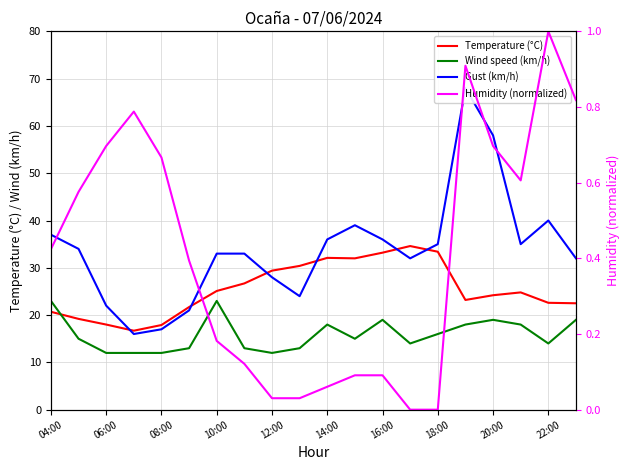

What is the value of the Gust (km/h) point at the 1st from the left?

37.0